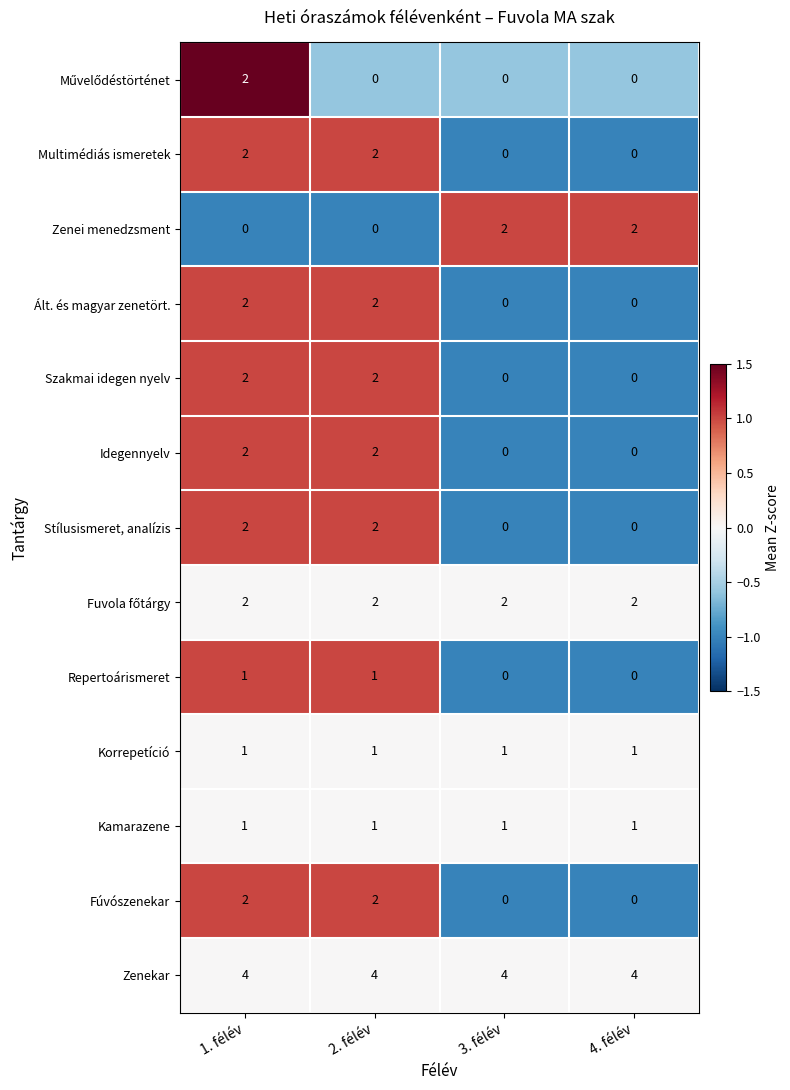

True or false: Zenekar has a value of 4 at 1. félév.

True